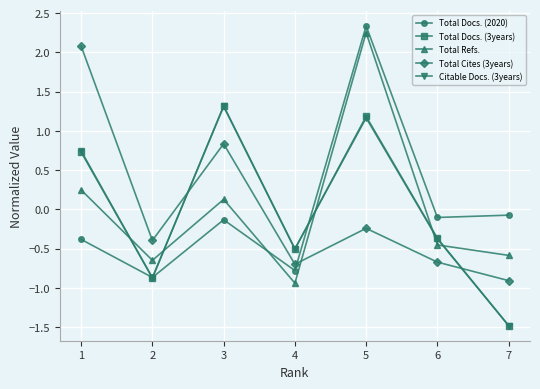

What is the value of the Total Docs. (2020) point at the 4th from the left?

-0.8